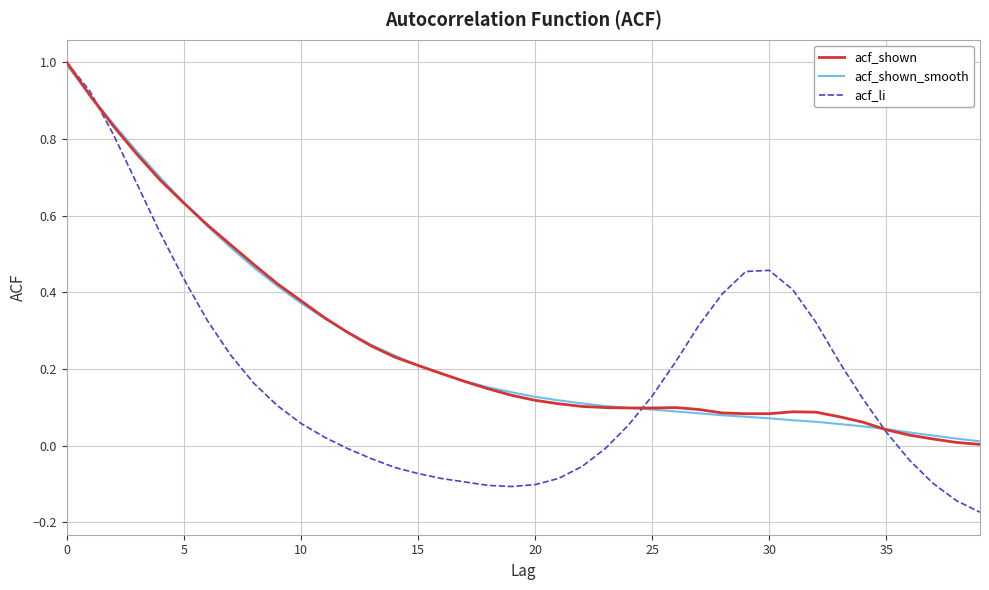

What is the greatest value displayed?

1.0